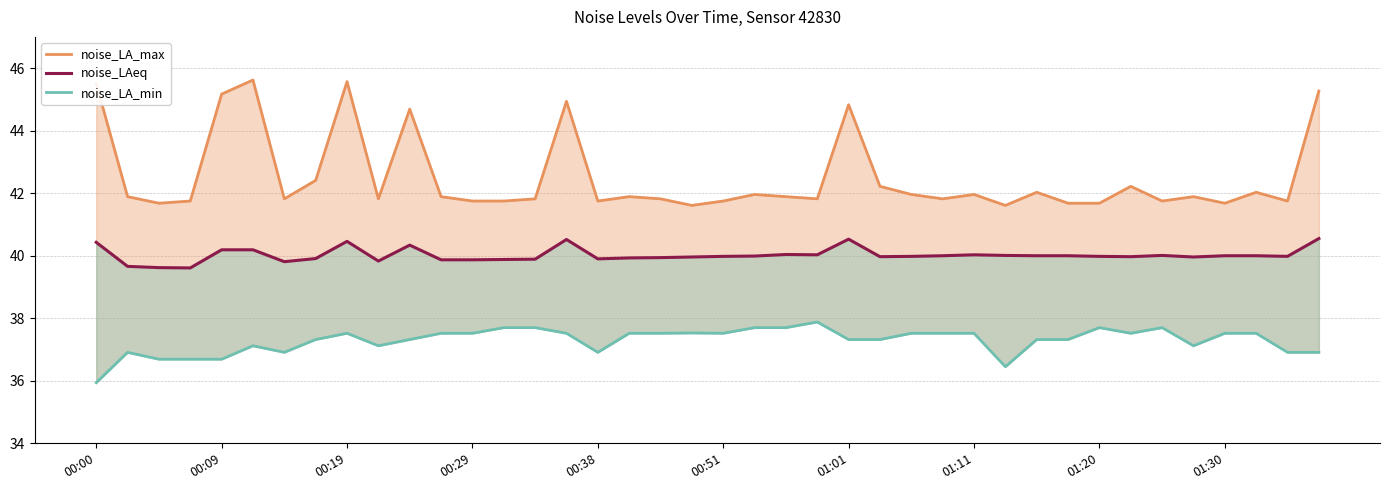

True or false: noise_LAeq has more than 1 points higher than both neighbors.

True